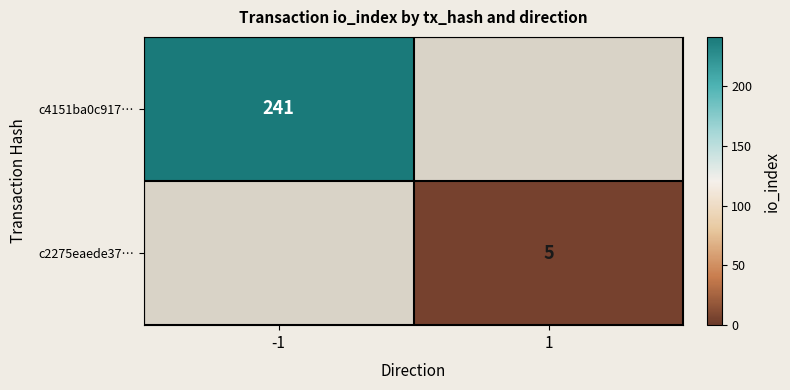

Is it true that c4151ba0c917… equals 394 at -1?

False